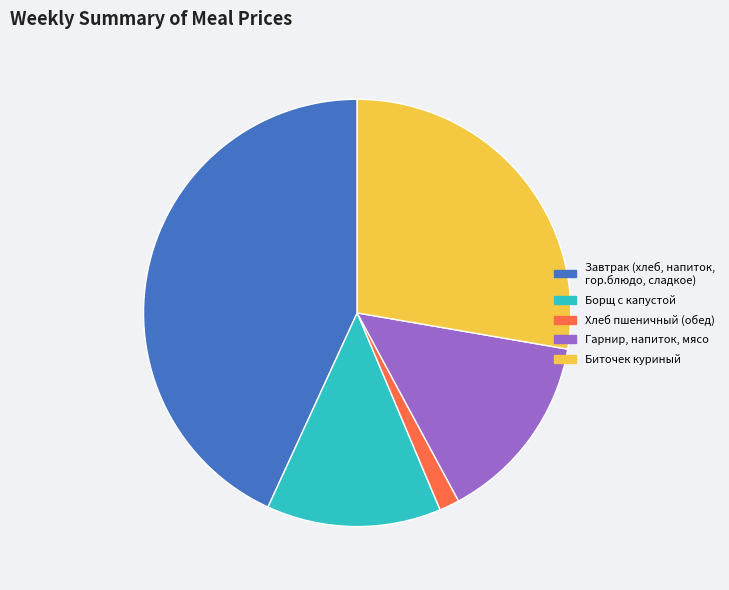

Which has a higher value, Хлеб пшеничный (обед) or Борщ с капустой?

Борщ с капустой